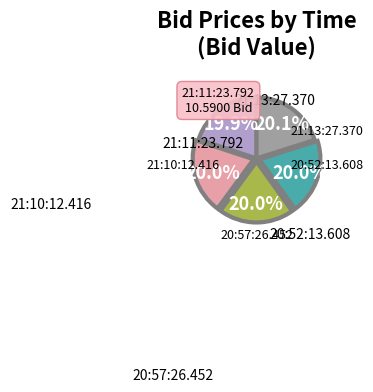

Is there a majority slice in this chart?

No